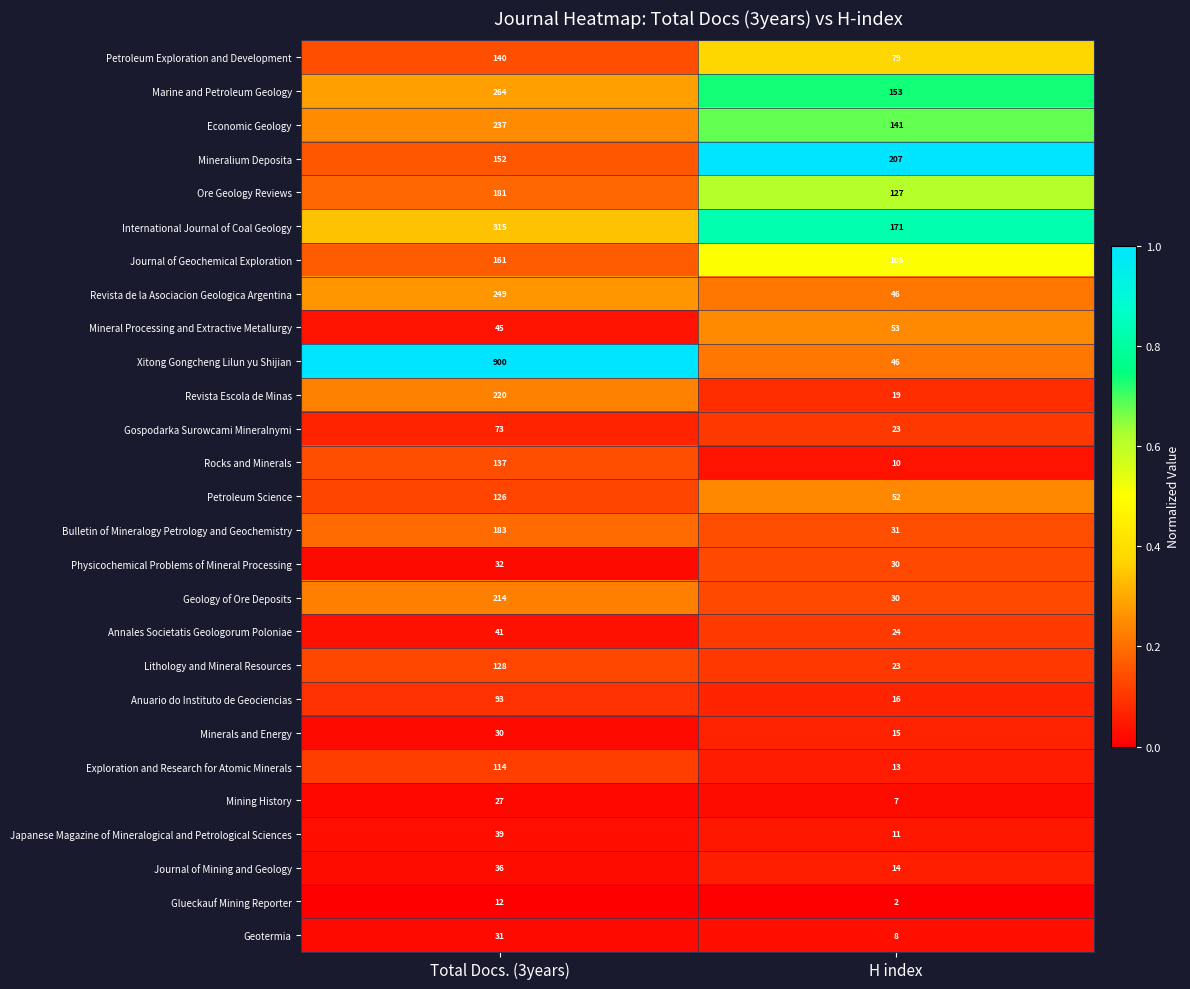

Count the number of categories in the chart.

2